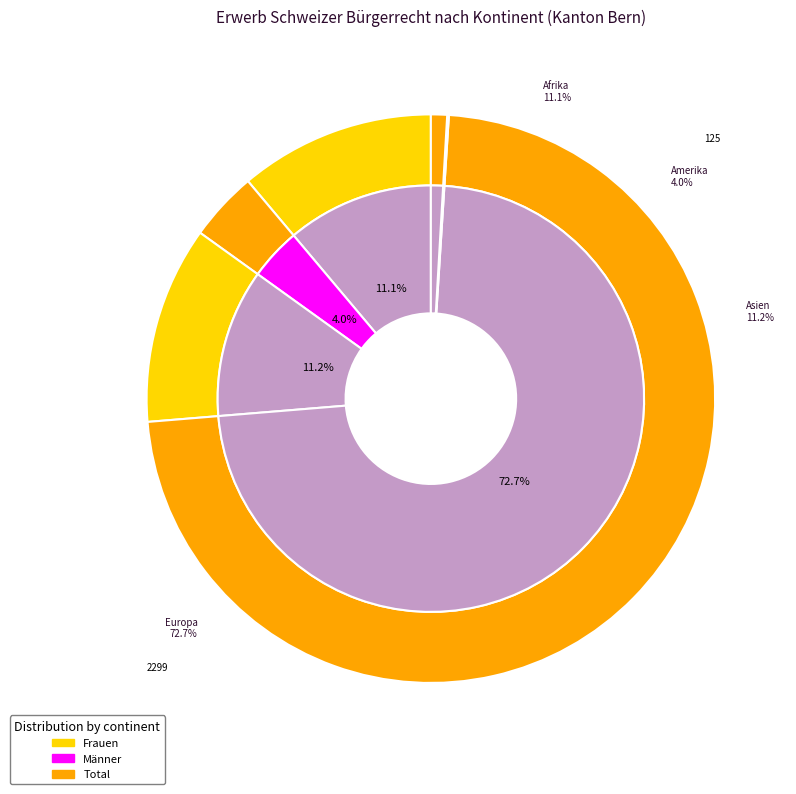

How many slices are in this pie chart?

6